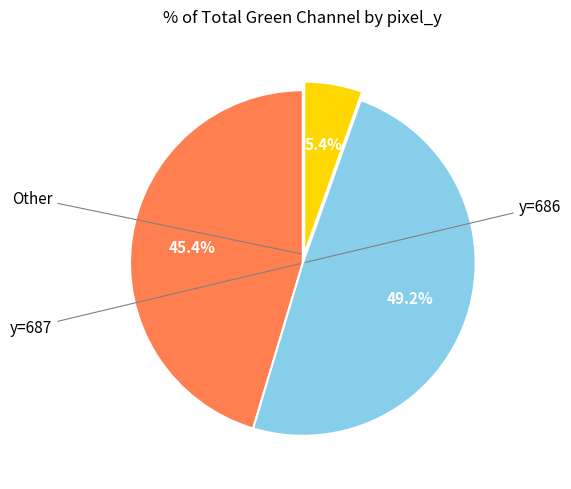

Is there a majority slice in this chart?

No